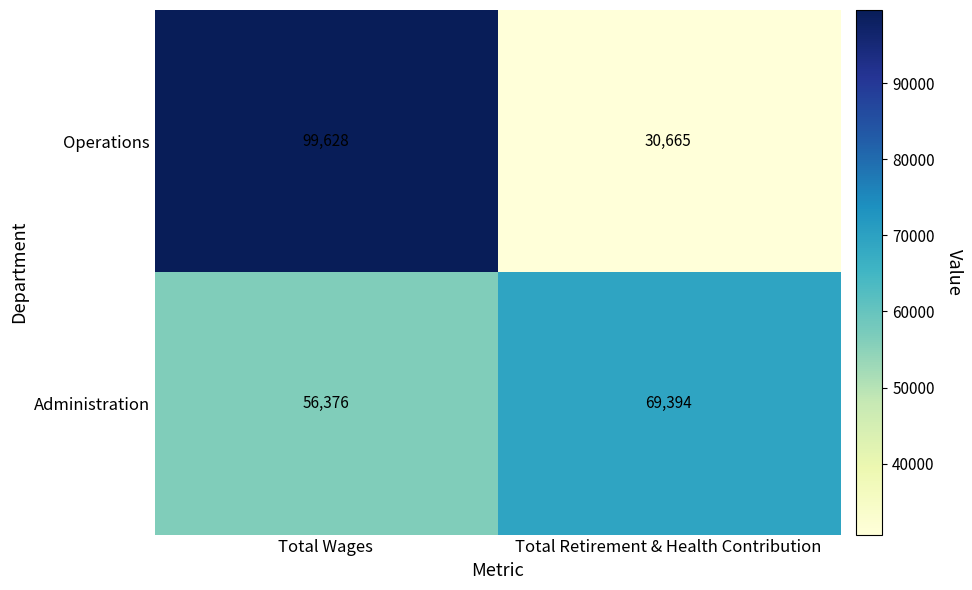

What is the sum of all Administration values?

125770